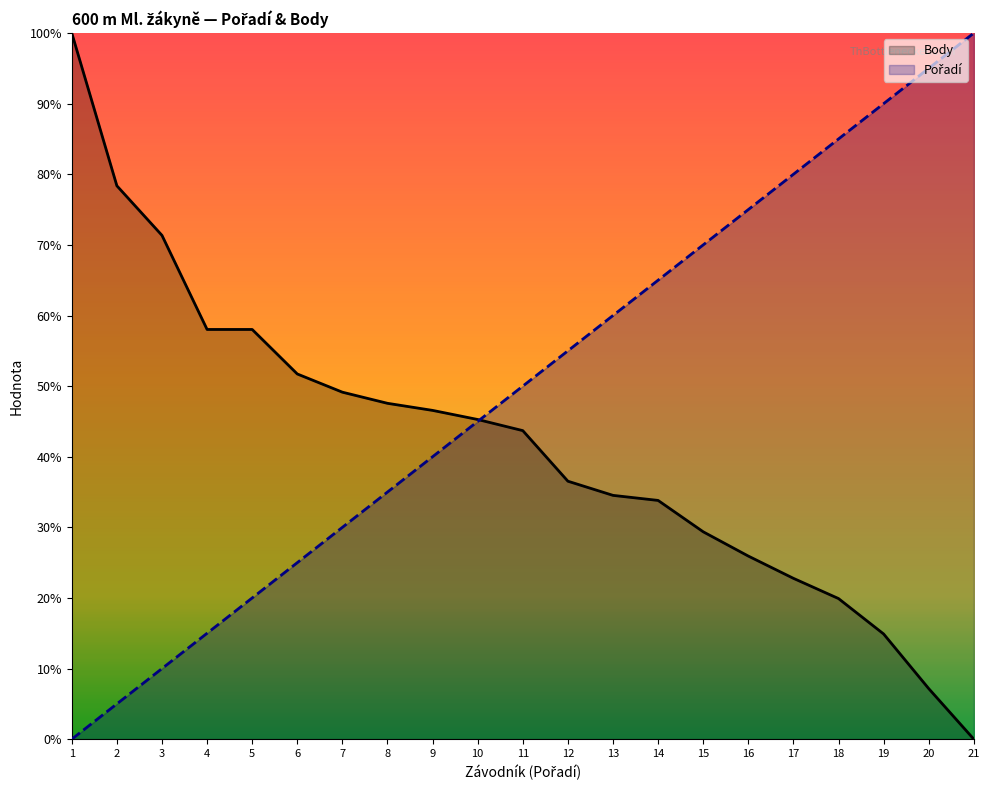

True or false: Pořadí and Body cross at least once.

True